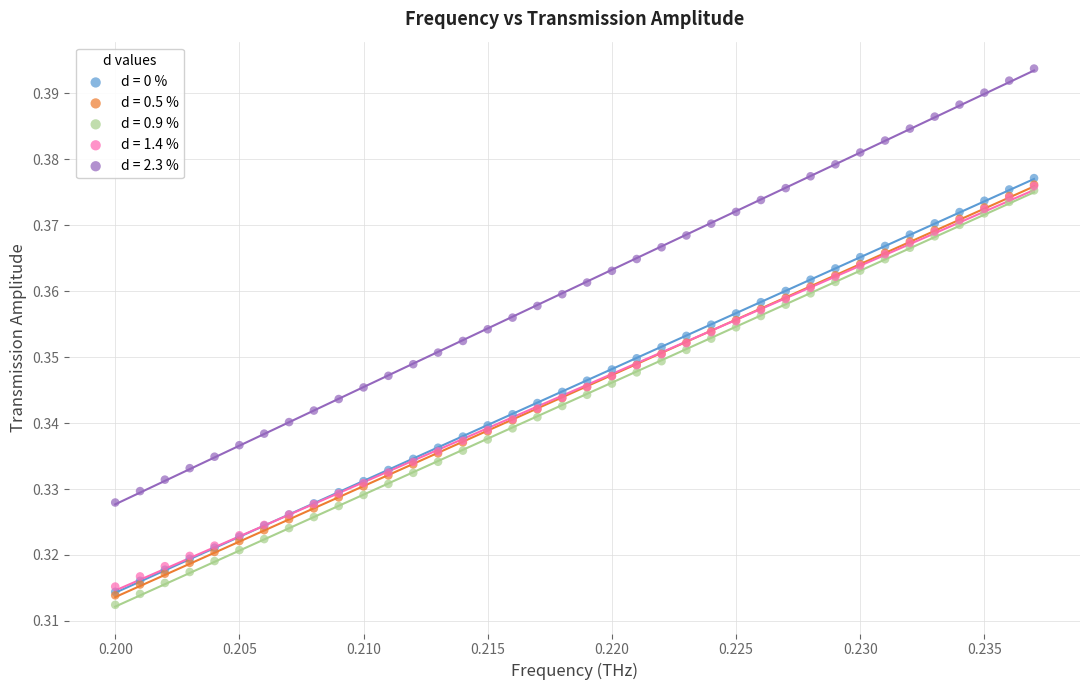

What are all the series names shown in the legend?

d = 0 %, d = 0.5 %, d = 0.9 %, d = 1.4 %, d = 2.3 %